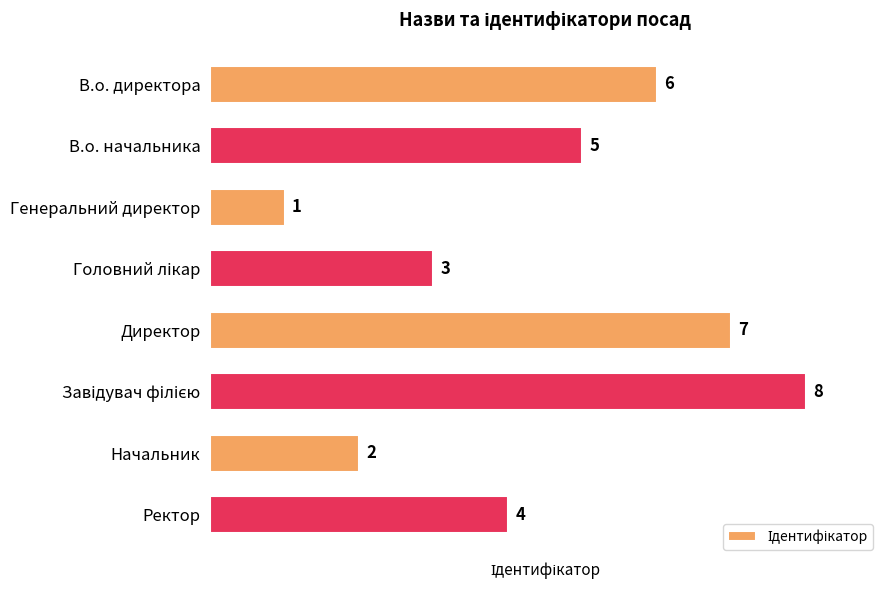

The chart shows a value of 7 at Директор. True or false?

True